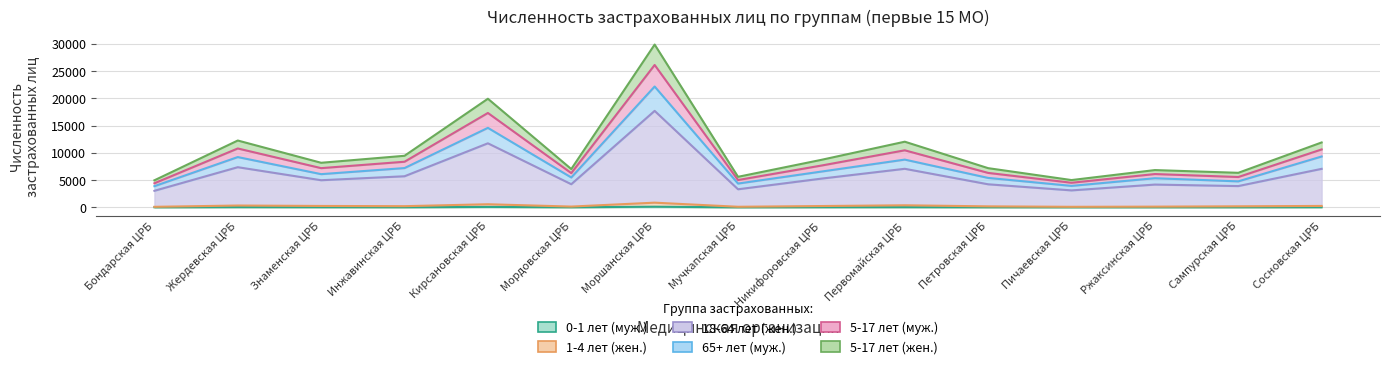

The 0-1 лет (муж.) series shows 47 at Жердевская ЦРБ. True or false?

True